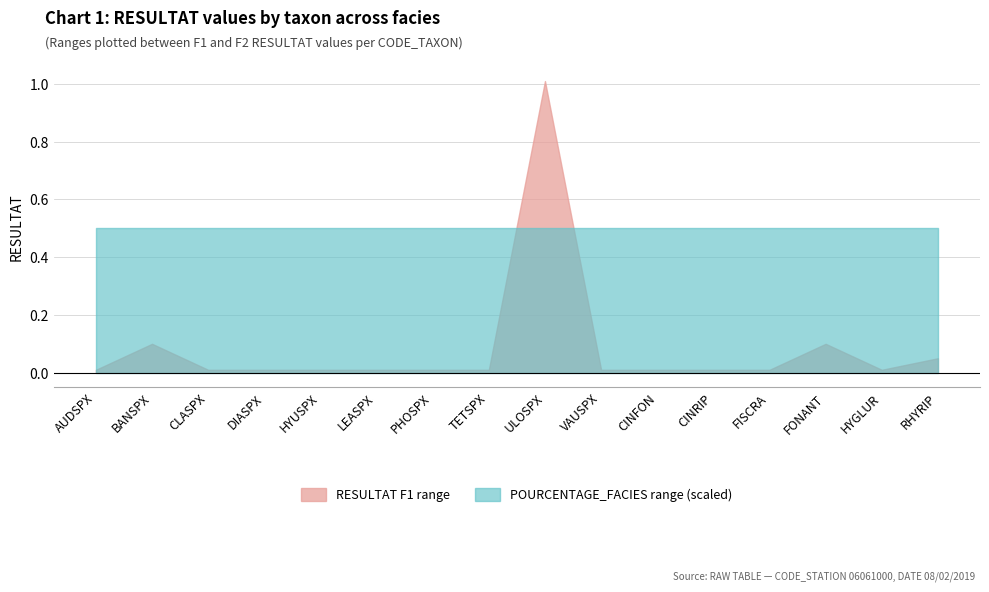

Where is RESULTAT F1 nearest to the value 0?

AUDSPX